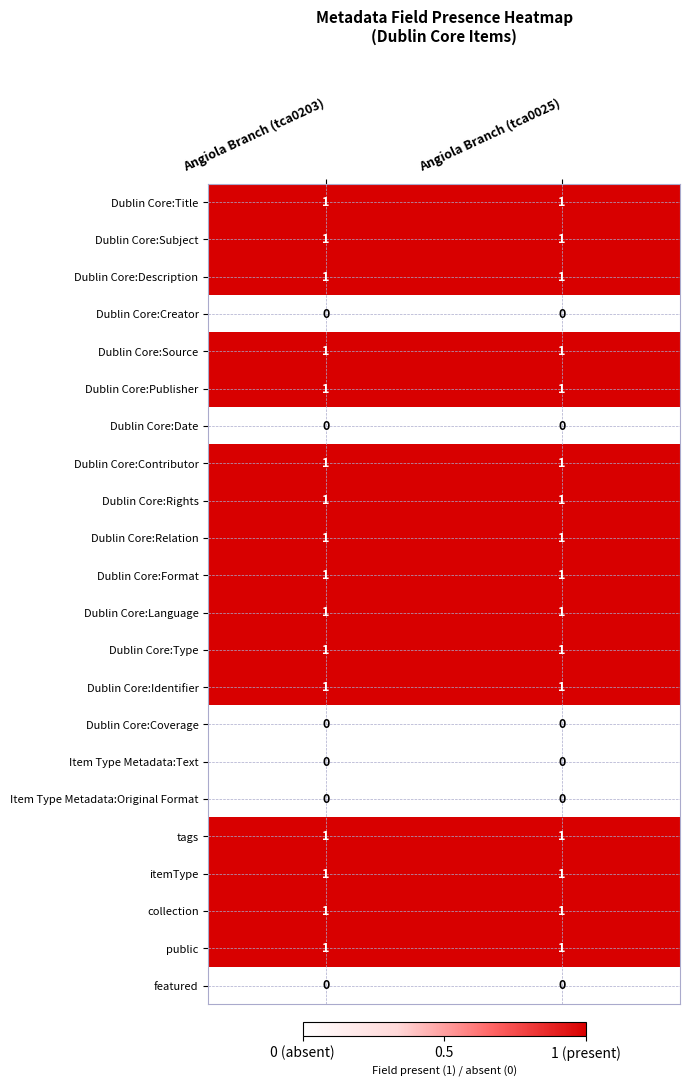

What is the total value across all series at Angiola Branch (tca0025)?

16